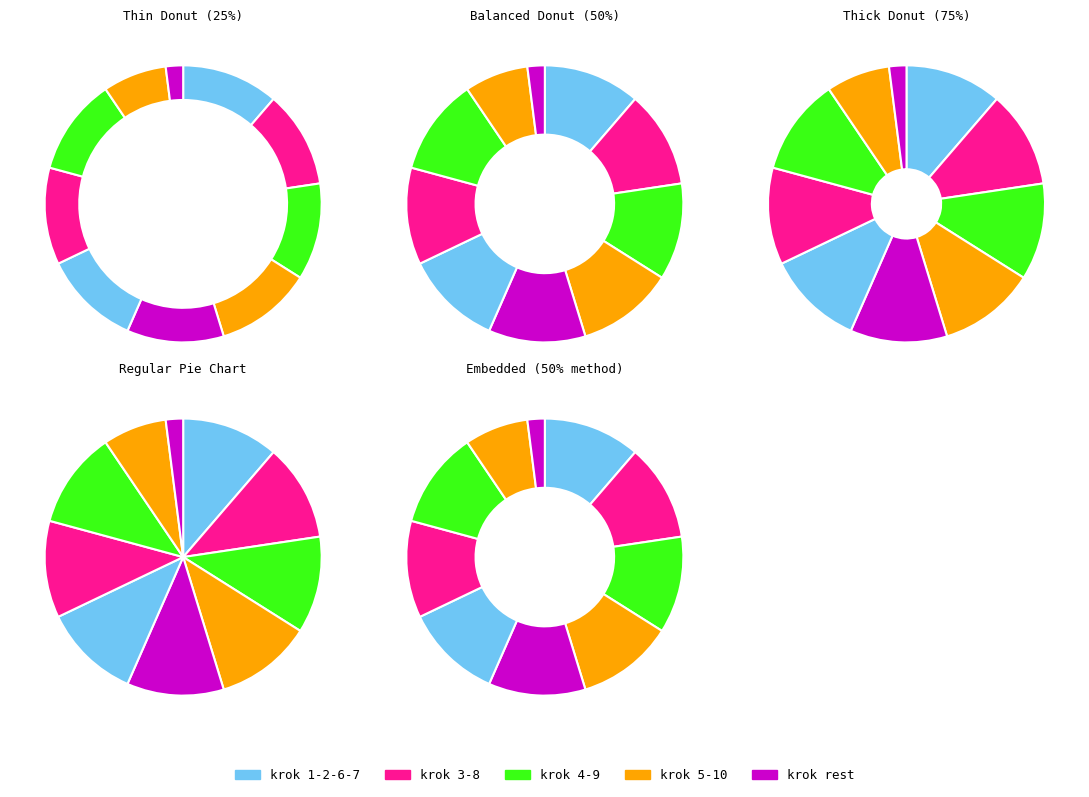

What portion of the pie excludes 7?

88.7%